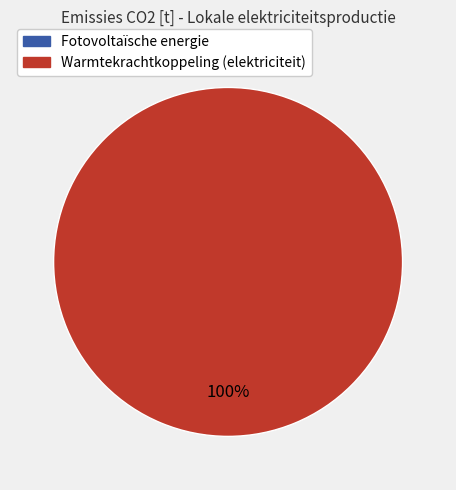

True or false: Fotovoltaïsche energie accounts for 12% of the total.

False